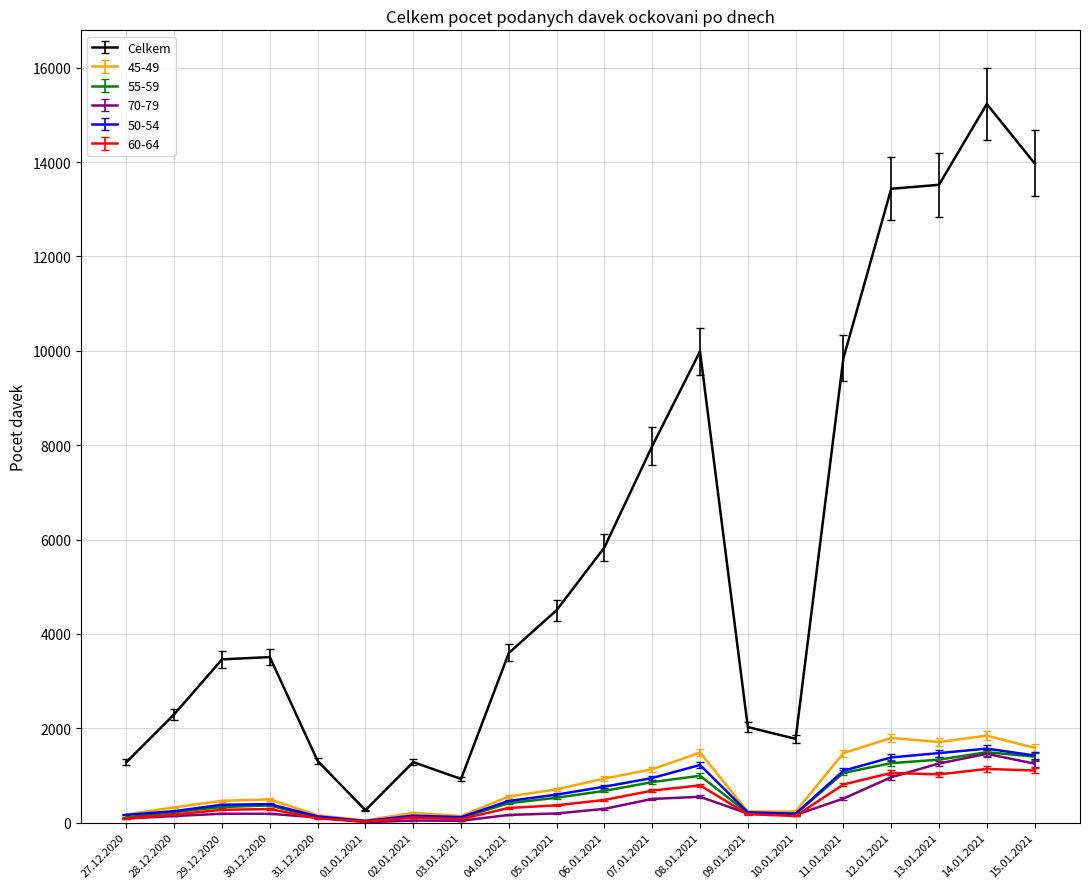

How many categories are shown in the chart?

20